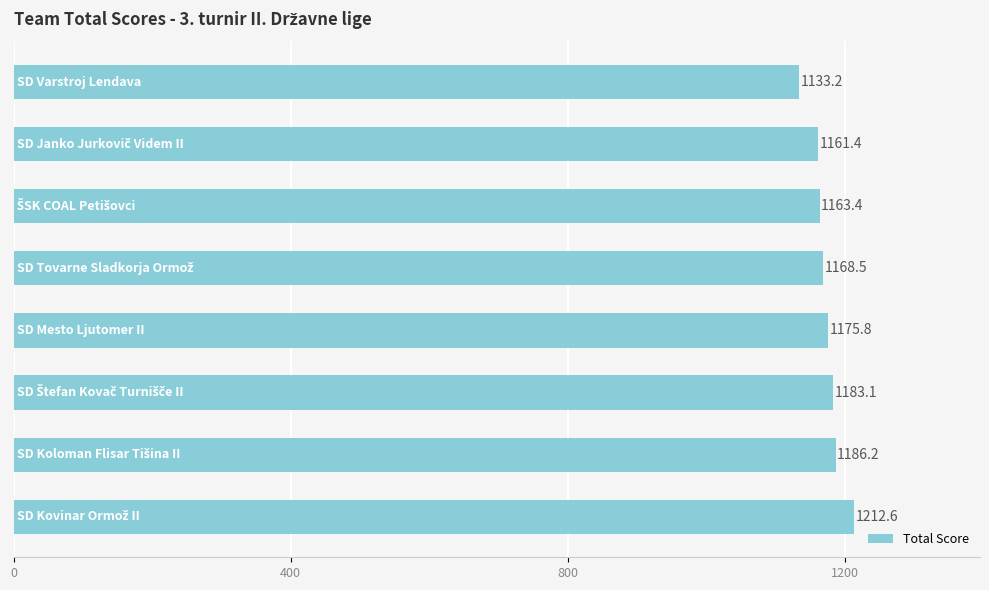

What is the average value?

1173.0